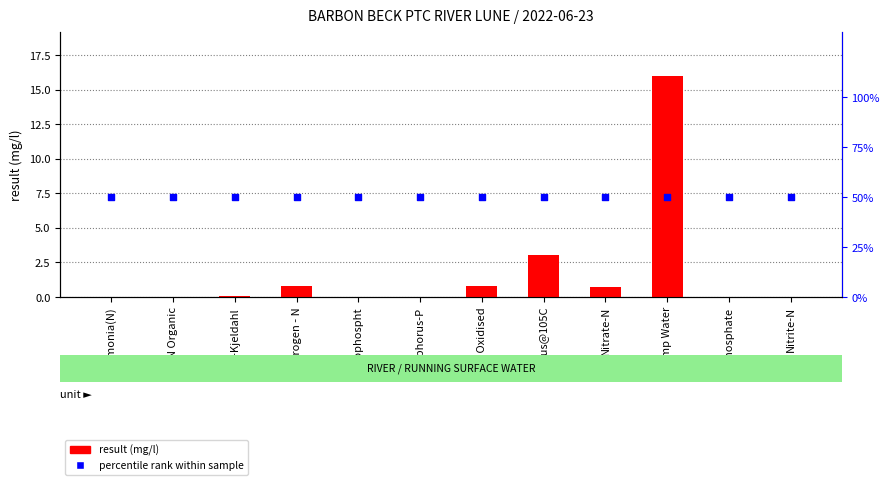

Which series has the largest total across all categories?

percentile rank within sample